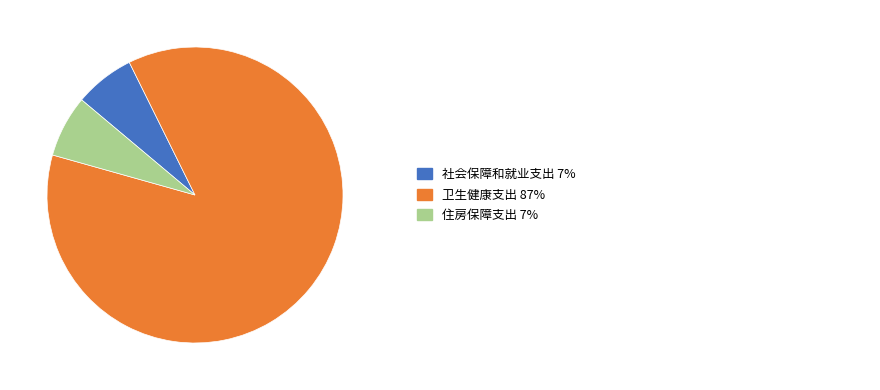

Is there a majority slice in this chart?

Yes